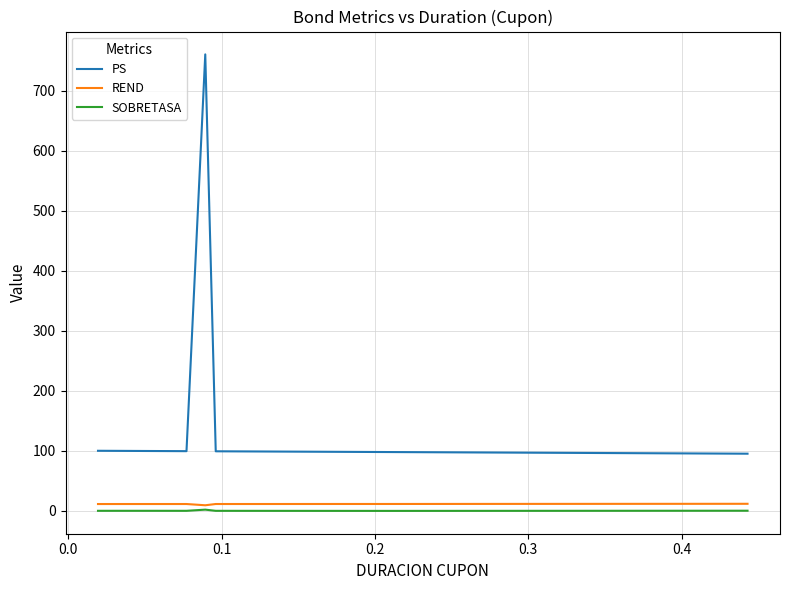

How many values in the SOBRETASA series are below 0?

30